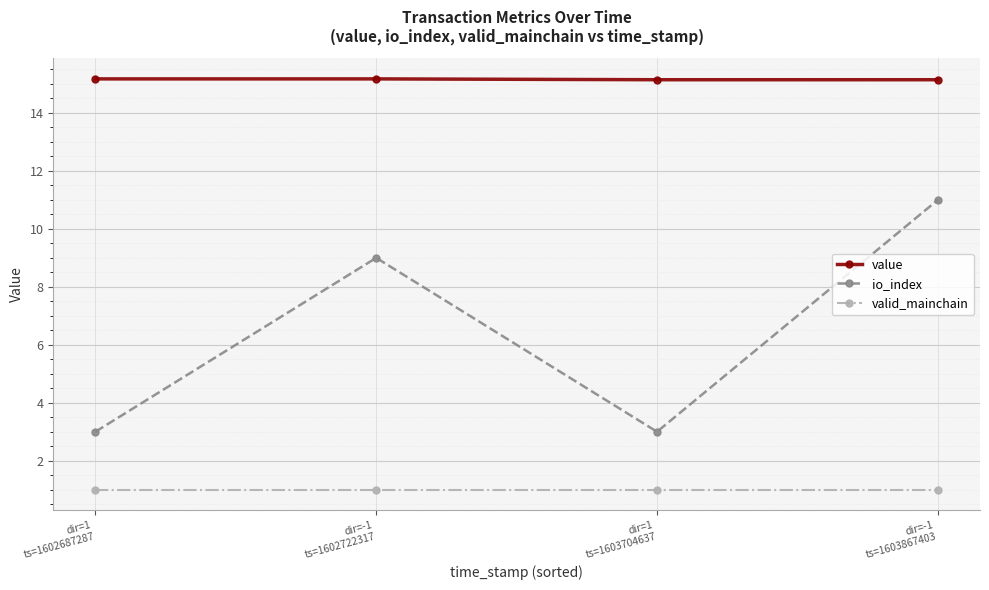

What is the average value of the io_index series?

6.5